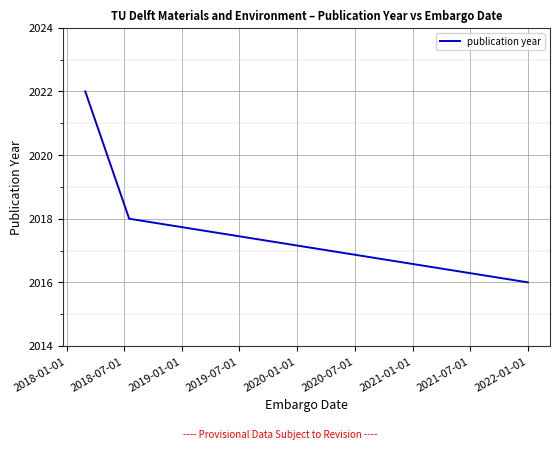

What is the sum of all values?

6056